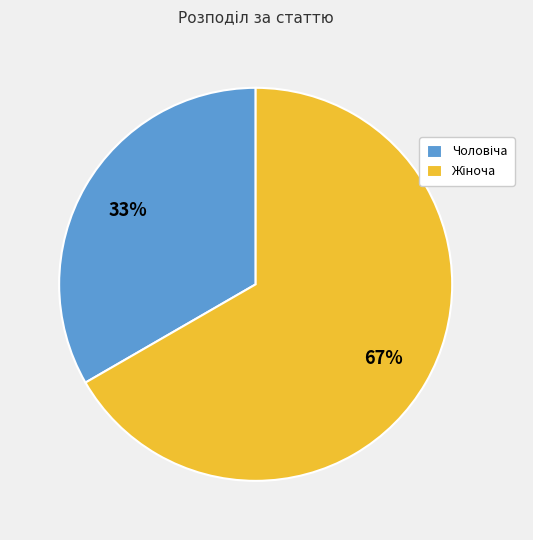

Is there a majority slice in this chart?

Yes